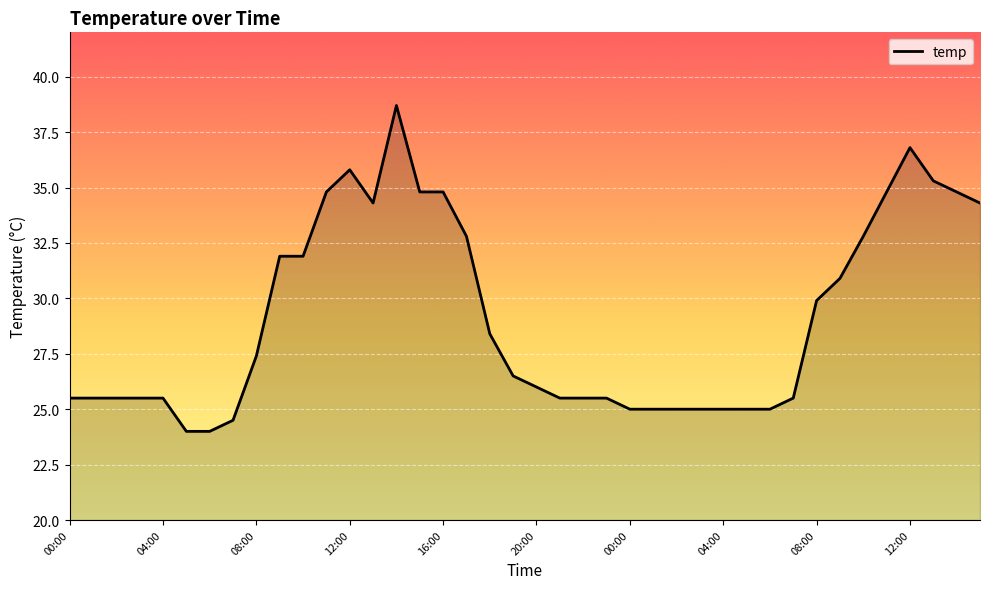

What is the maximum value shown in the chart?

38.7